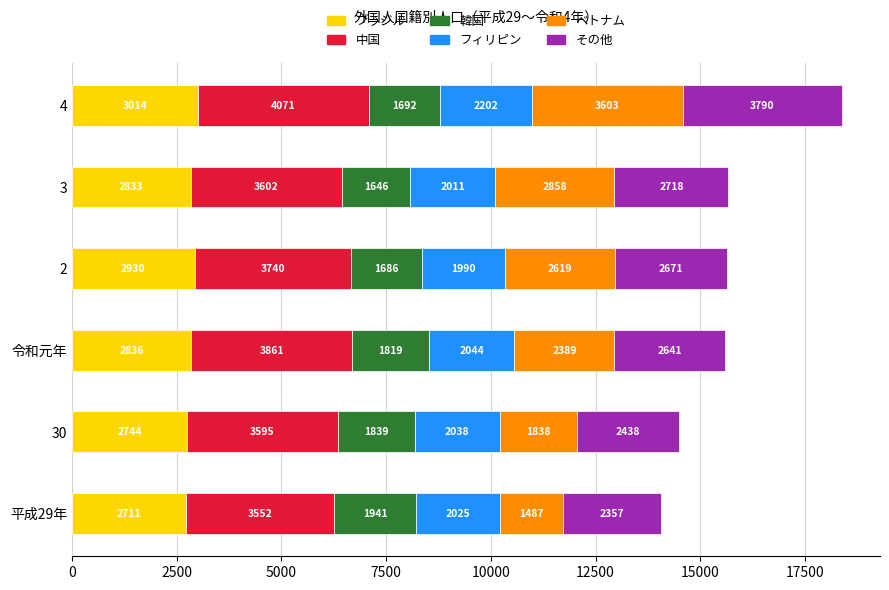

What is the total value across all series at 2?

15636